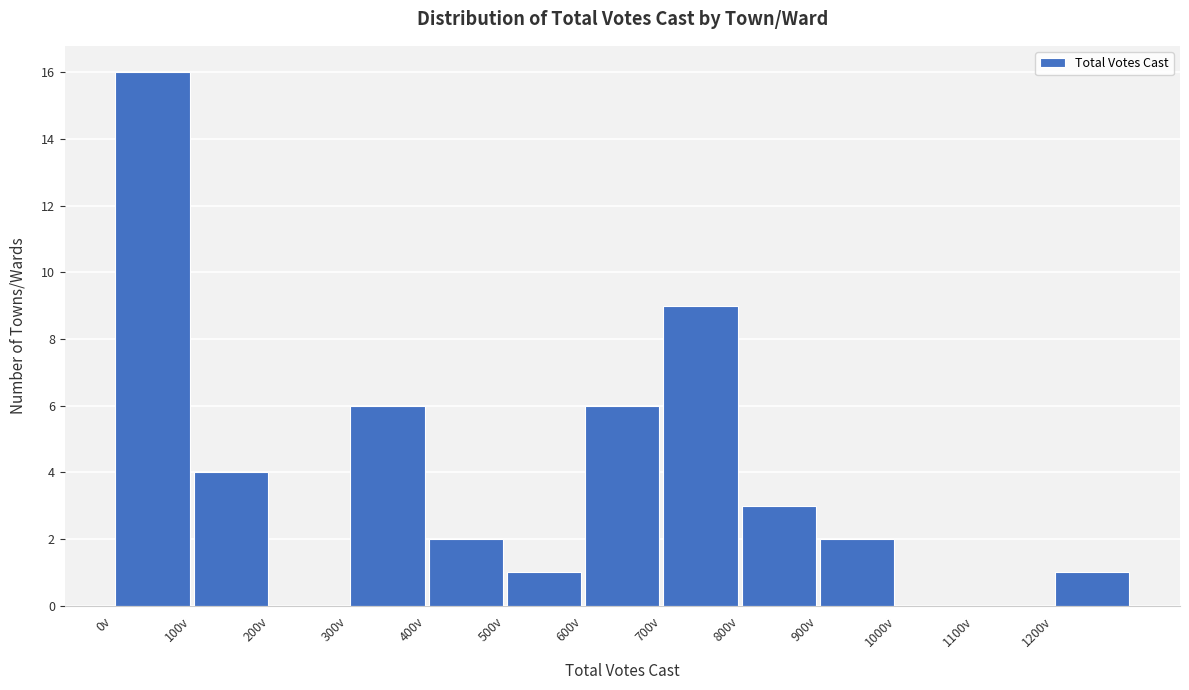

How tall is the bar that spans 300 to 400 on the x-axis? The values are not printed on the chart, so give them approximately, as read against the axis.

6